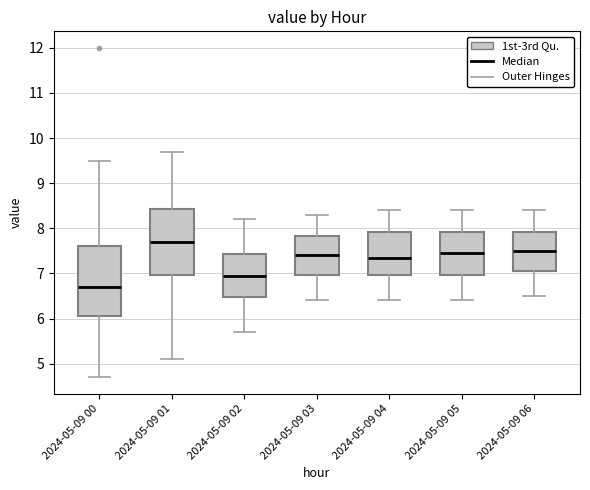

Where does the lower whisker of the box for 2024-05-09 00 end on the y-axis? The values are not printed on the chart, so give them approximately, as read against the axis.

4.7